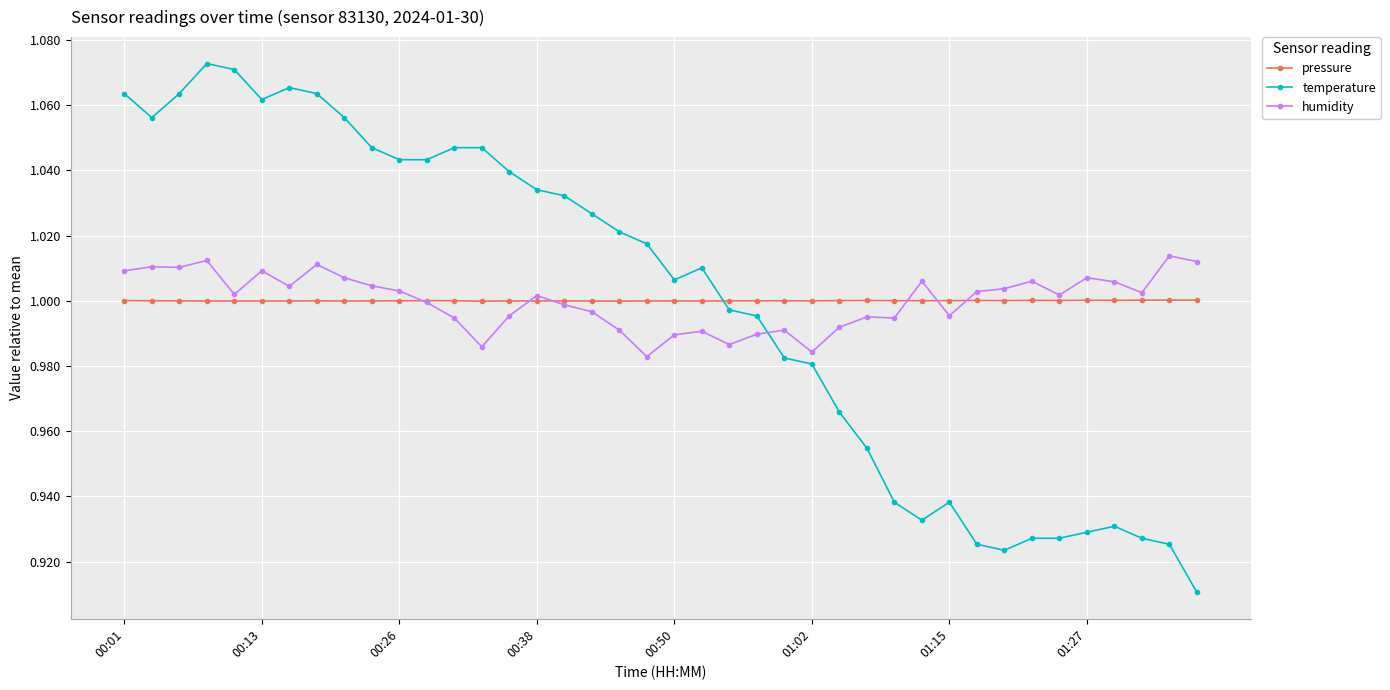

Does the chart have visible grid lines?

Yes